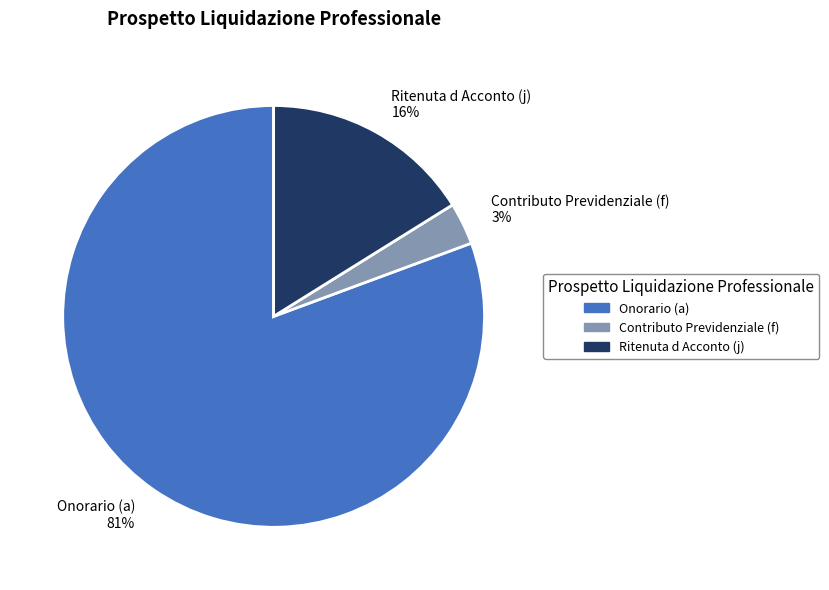

To the nearest percent, what portion does Onorario (a) represent?

81%